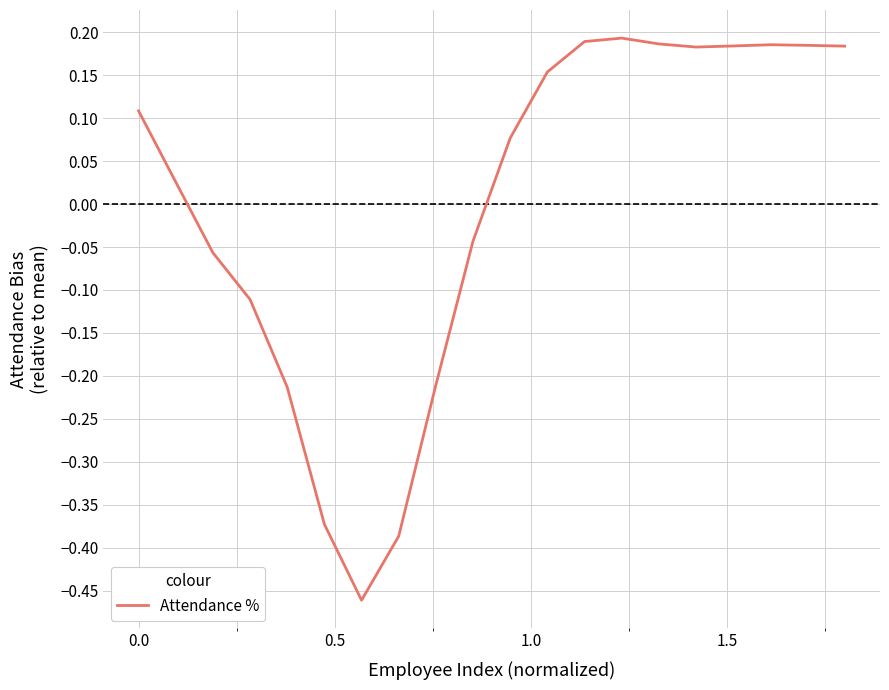

What is the difference between the maximum and minimum values?

0.7